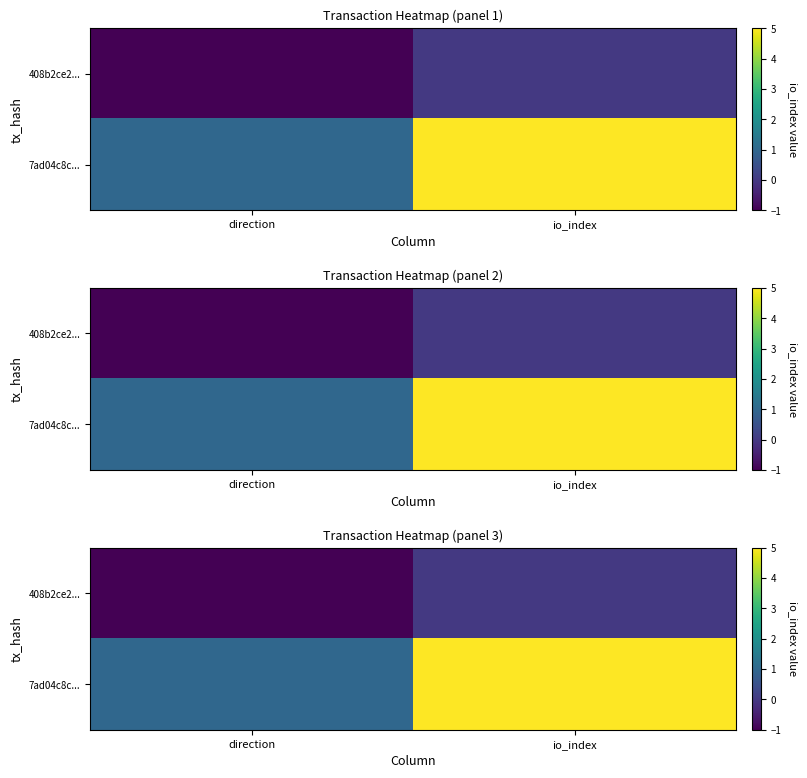

What is the sum of the 7ad04c8c... values at io_index and direction?

6